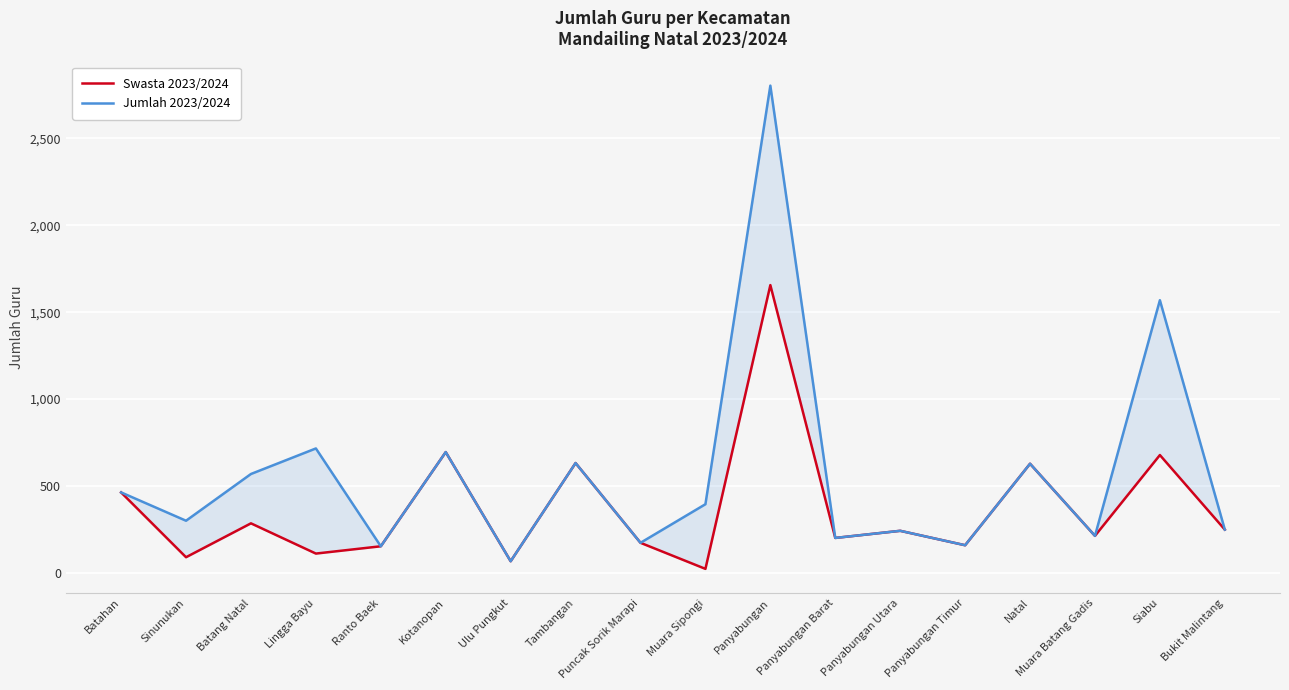

How many interior local valleys does the Jumlah 2023/2024 series have?

7